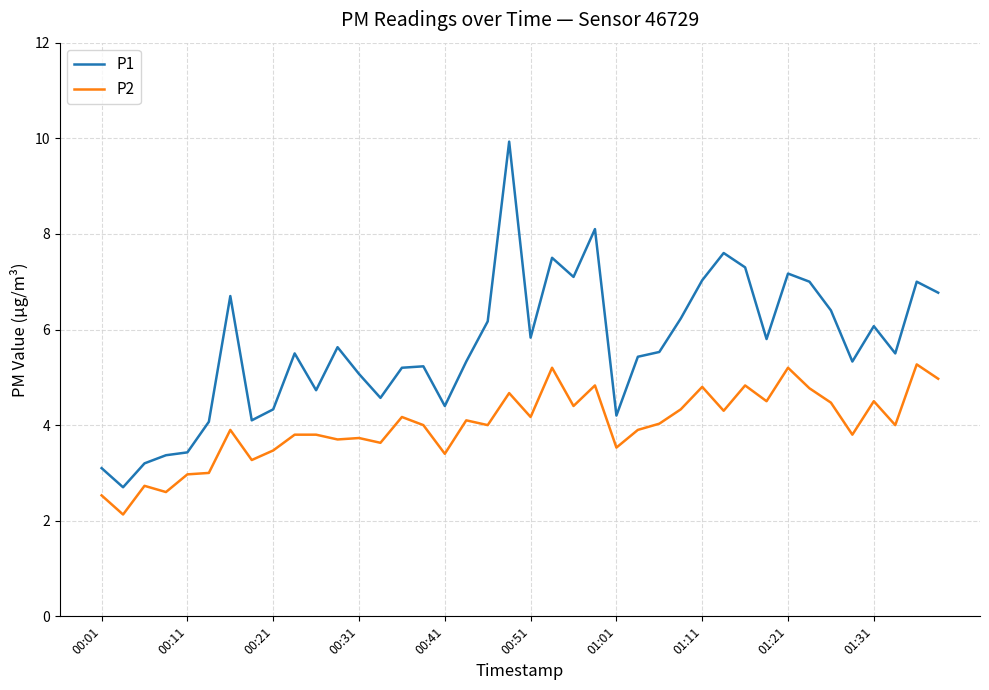

What is the maximum value for P1?

9.9